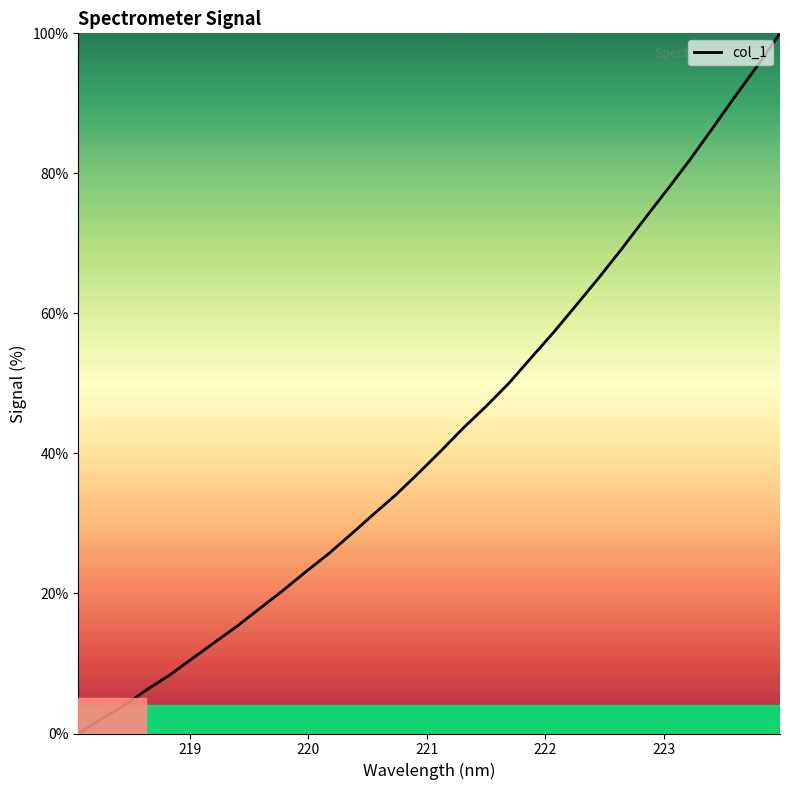

What is the greatest value displayed?

100.0